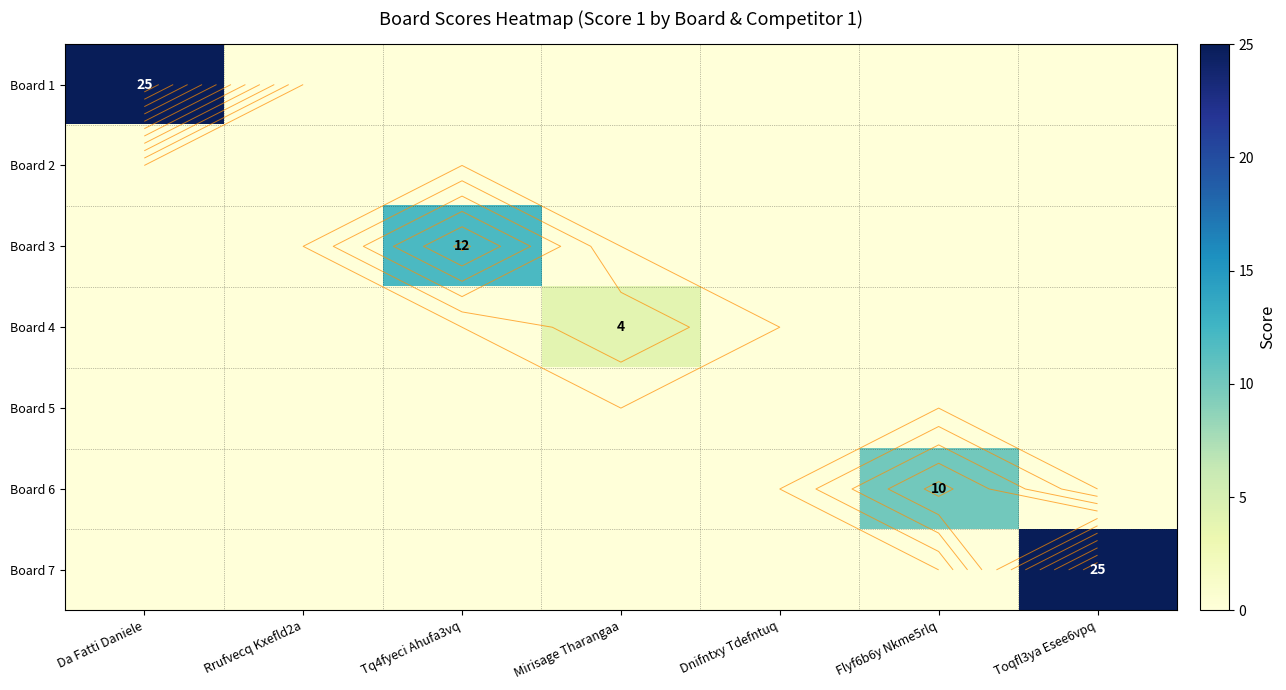

What is the sum of the Board 7 values at Toqfl3ya Esee6vpq and Da Fatti Daniele?

25